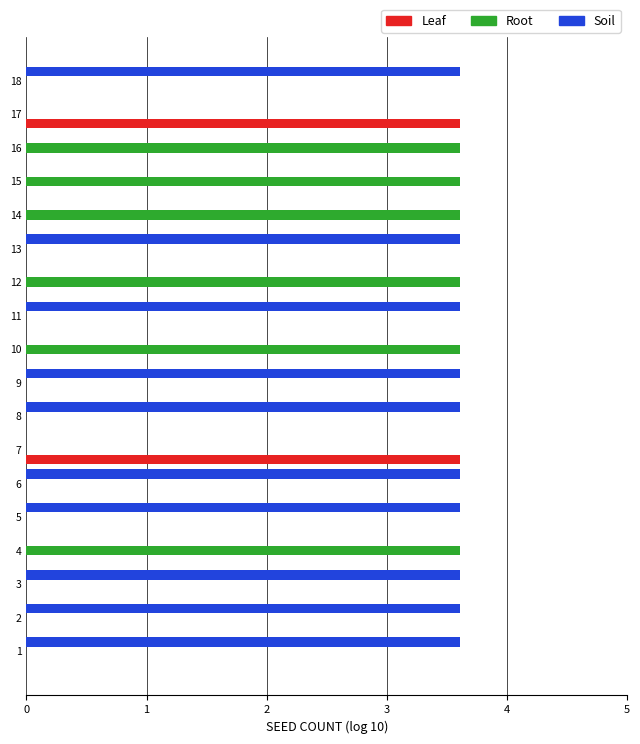

Which series has the largest total across all categories?

Soil